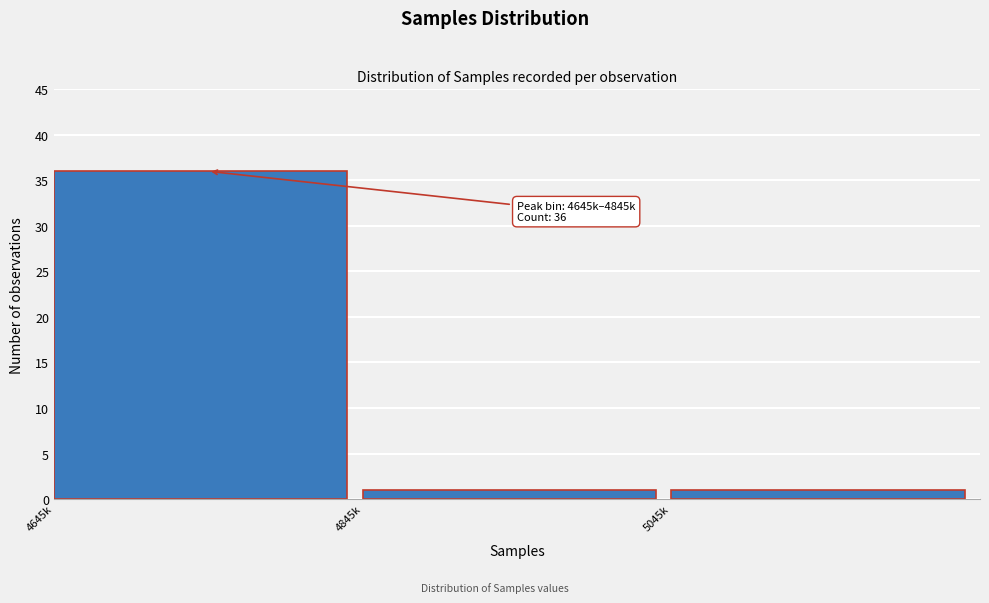

Reading right to left, list all the values displayed in this chart.

5045k=1	4845k=1	4645k=36